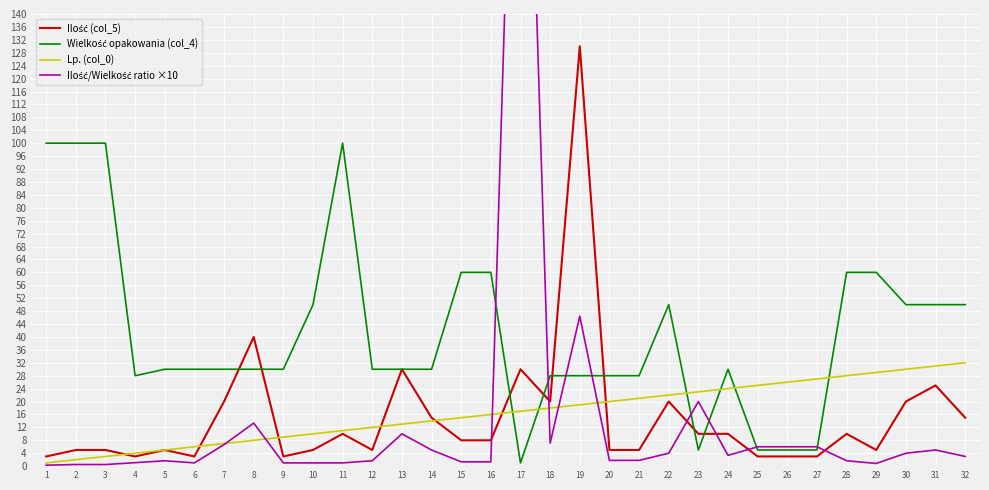

Which series has the largest total across all categories?

Wielkość opakowania (col_4)